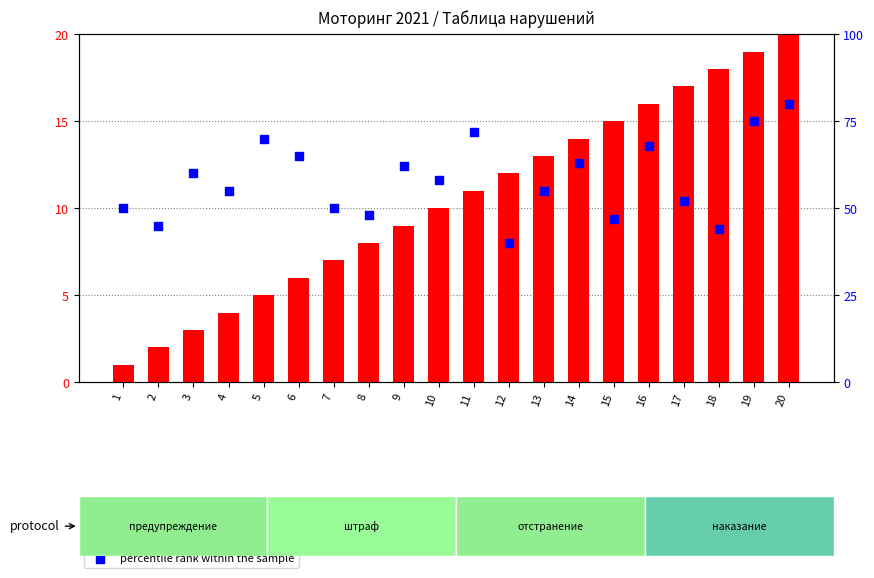

Is the value of transformed count at 8 greater than the value of percentile rank within the sample at 9?

No